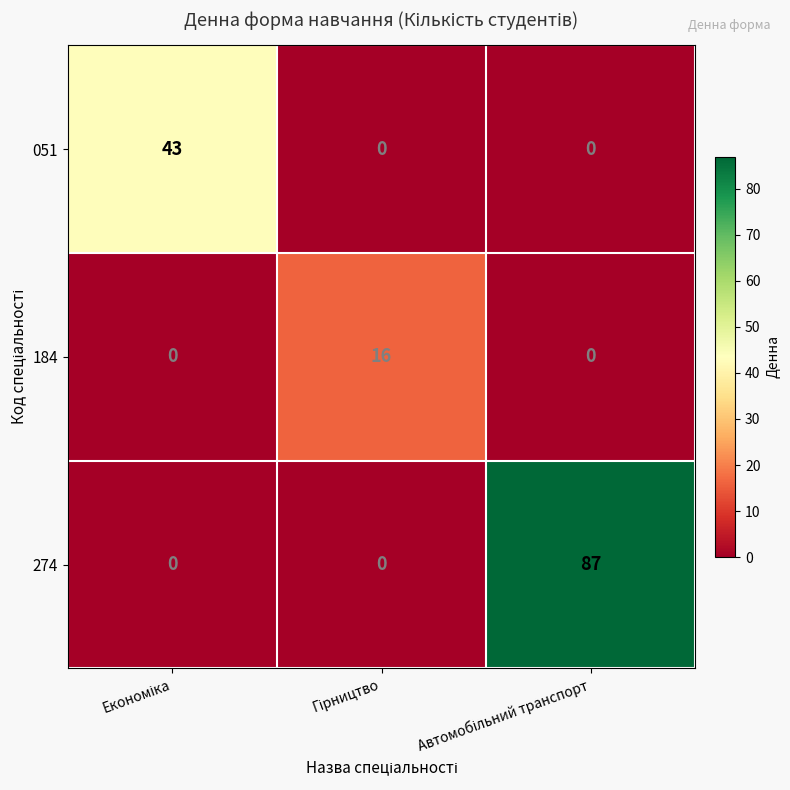

Rank the series by their average value, from lowest to highest.

184, 051, 274